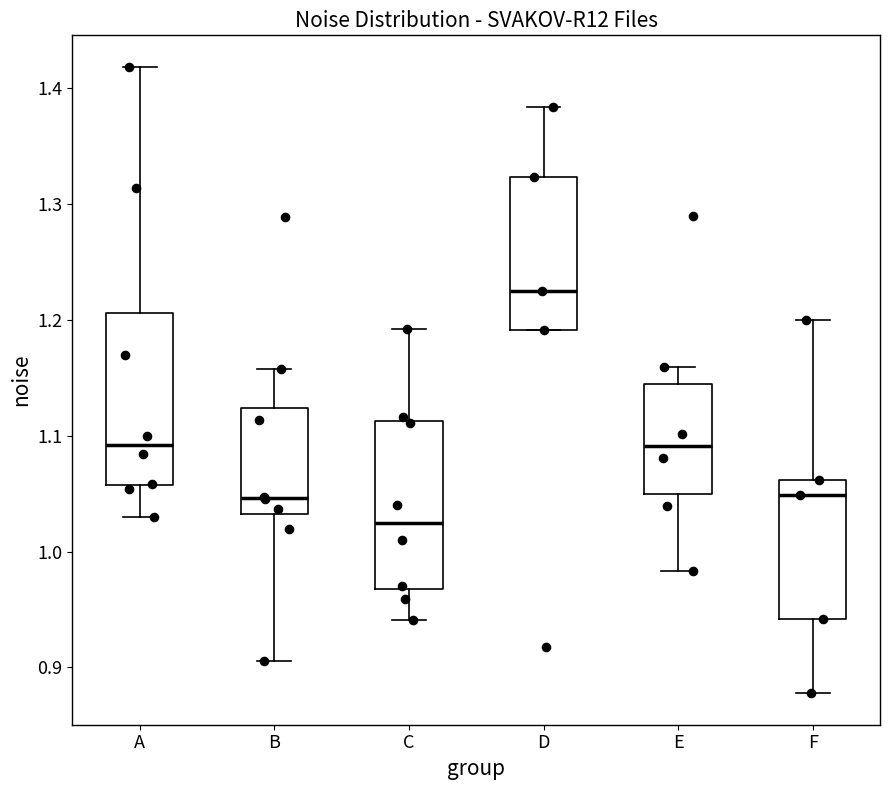

Reading left to right, read every box against the y-axis: the position of its median line, the range the box covers, and the ends of its whiskers. The values are not printed on the chart, so give them approximately, as read against the axis.

A: median 1.09, box 1.06 to 1.21, whiskers 1.03 to 1.42
B: median 1.05, box 1.03 to 1.12, whiskers 0.91 to 1.16
C: median 1.02, box 0.97 to 1.11, whiskers 0.94 to 1.19
D: median 1.22, box 1.19 to 1.32, whiskers 1.19 to 1.38
E: median 1.09, box 1.05 to 1.15, whiskers 0.98 to 1.16
F: median 1.05, box 0.94 to 1.06, whiskers 0.88 to 1.20